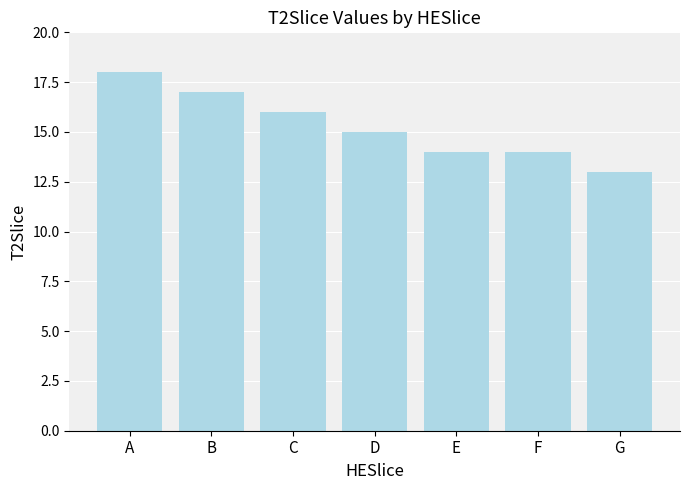

Approximately how many times larger is the value at D compared to A?

0.8